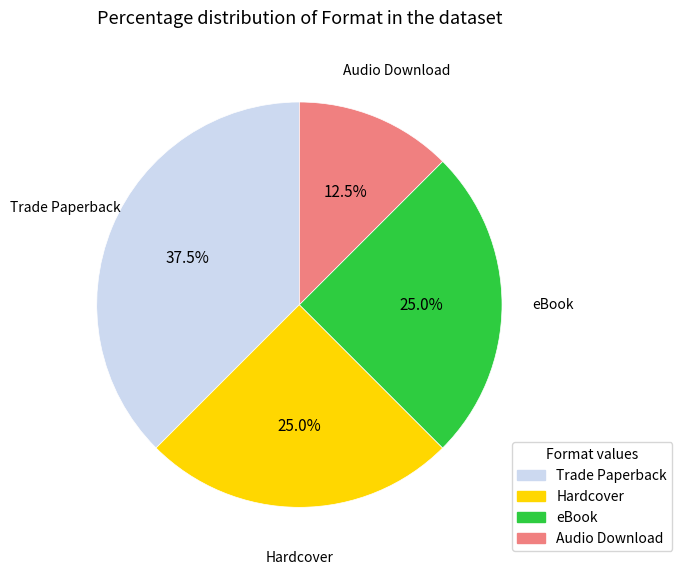

Approximately how many times larger is the value at Hardcover compared to Trade Paperback?

0.7